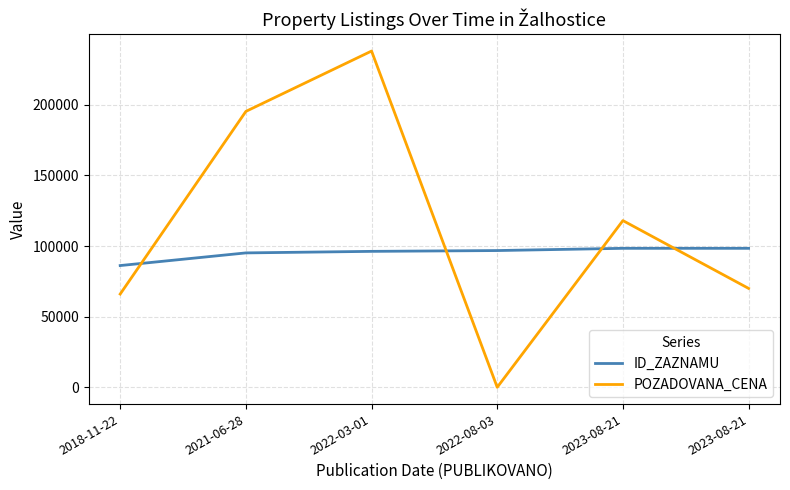

Does the chart have visible grid lines?

Yes